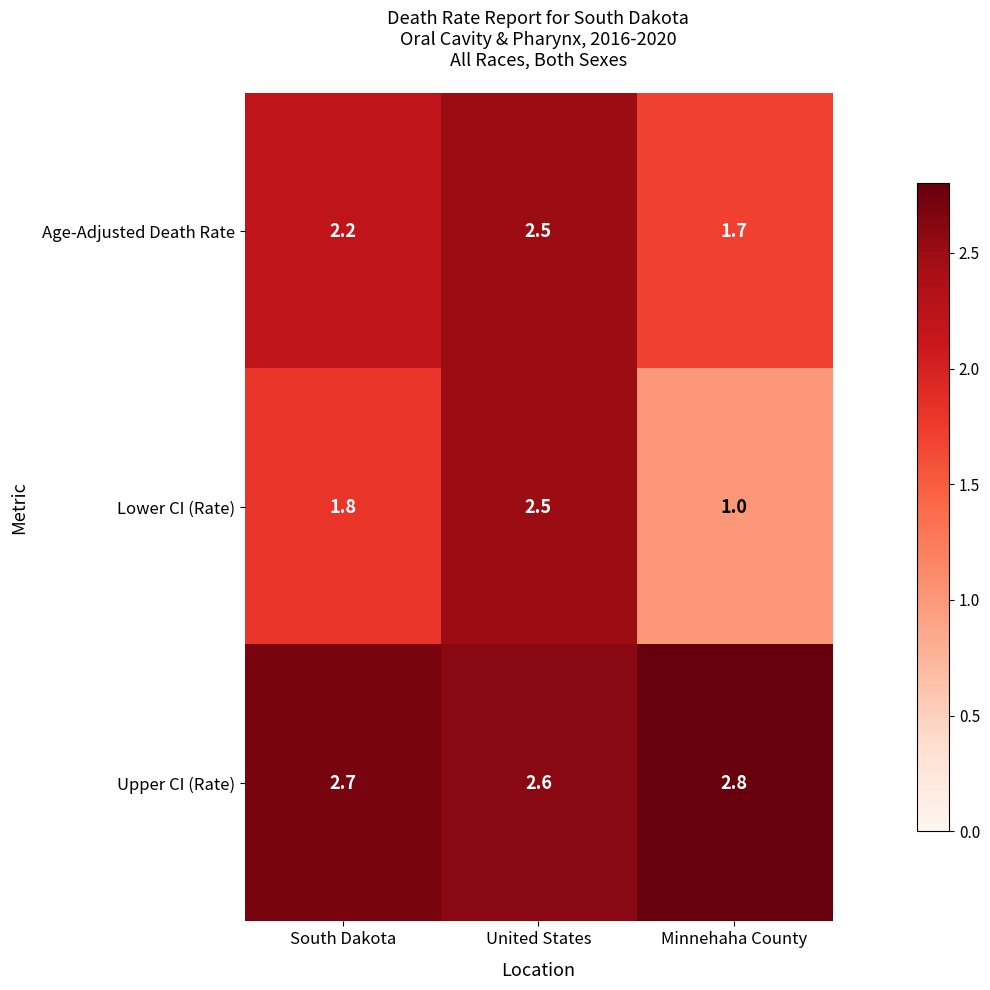

At how many categories does at least one series exceed 1?

3